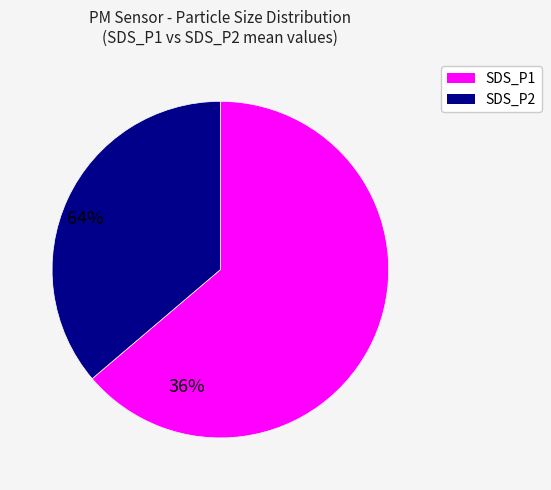

Is SDS_P1 the majority of the pie?

Yes